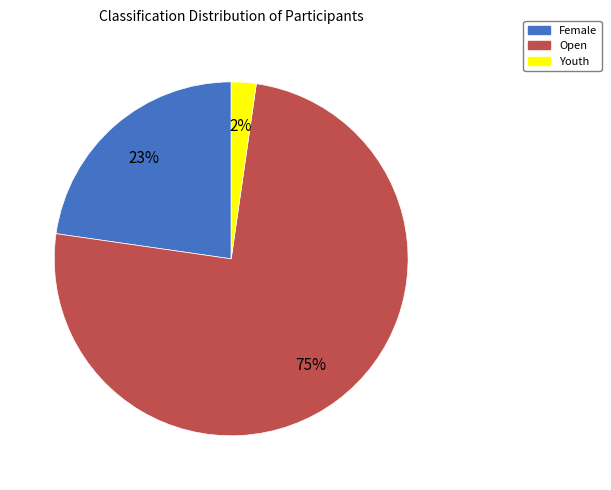

Which slice is the smallest?

Youth